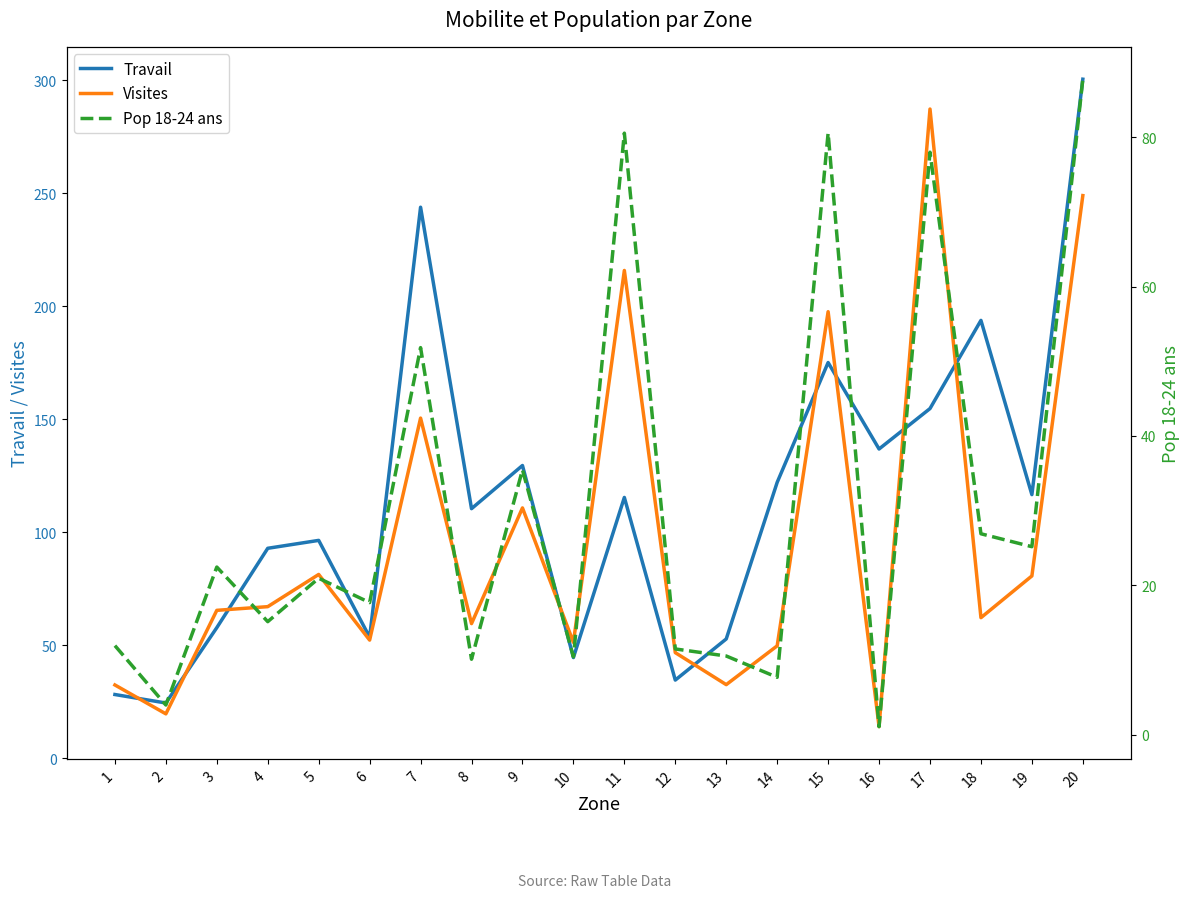

How many categories are shown in the chart?

20